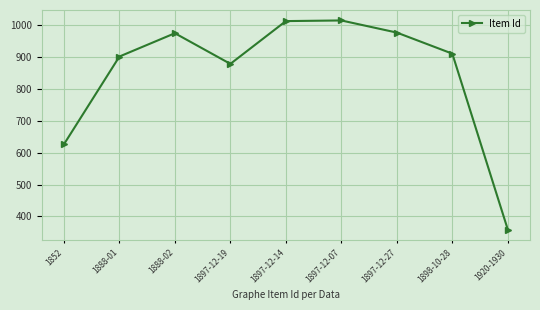

Approximately how many times larger is the value at 1897-12-07 compared to 1898-10-28?

1.1